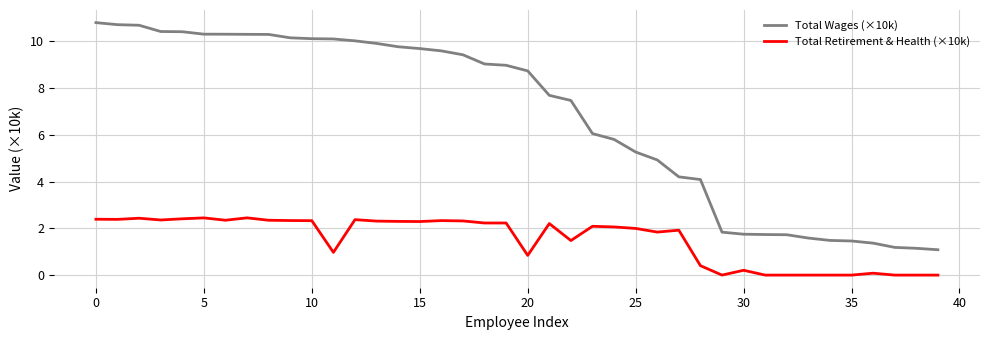

List the series in order of their peak value, highest first.

Total Wages (×10k), Total Retirement & Health (×10k)